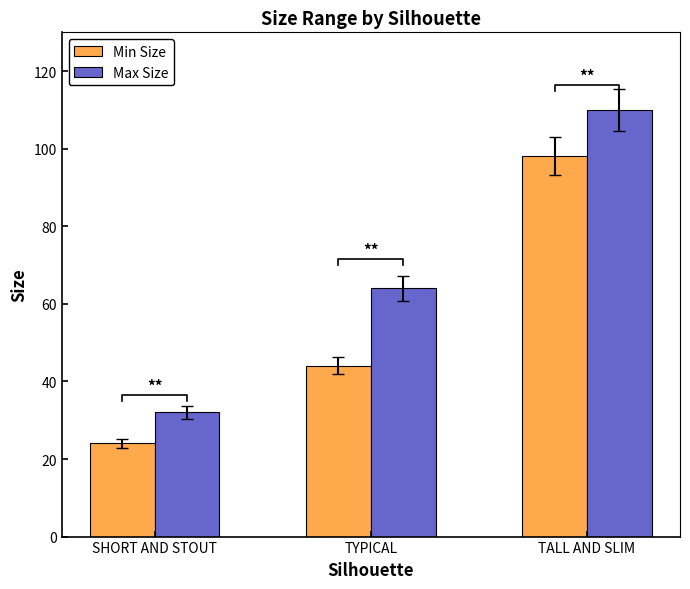

At which label does Max Size first exceed 64?

TALL AND SLIM